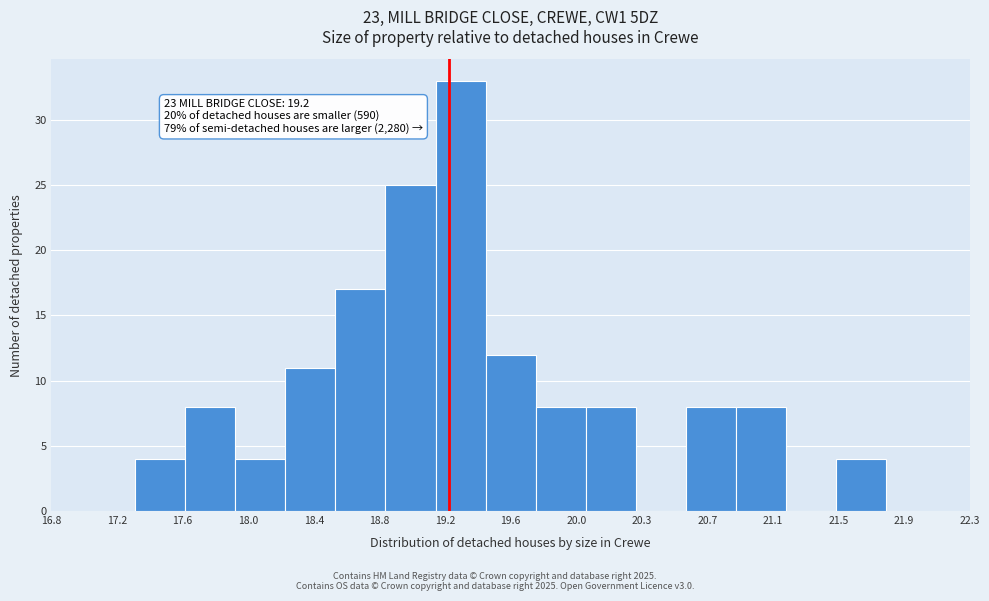

Over which range of the x-axis is the bar tallest?

19.10 to 19.40